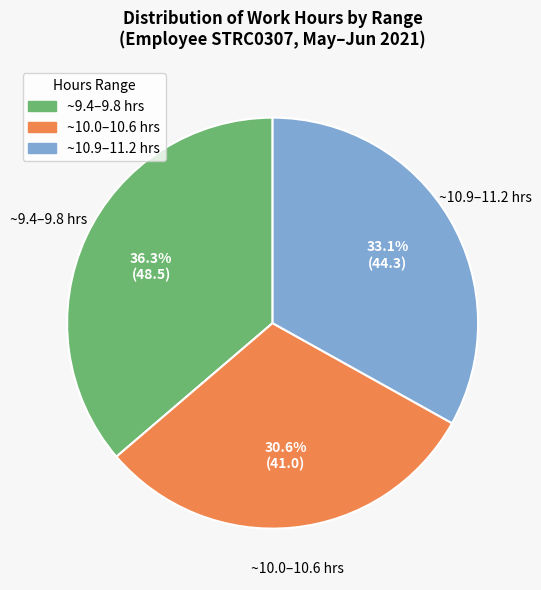

Count the number of slices in the pie.

3